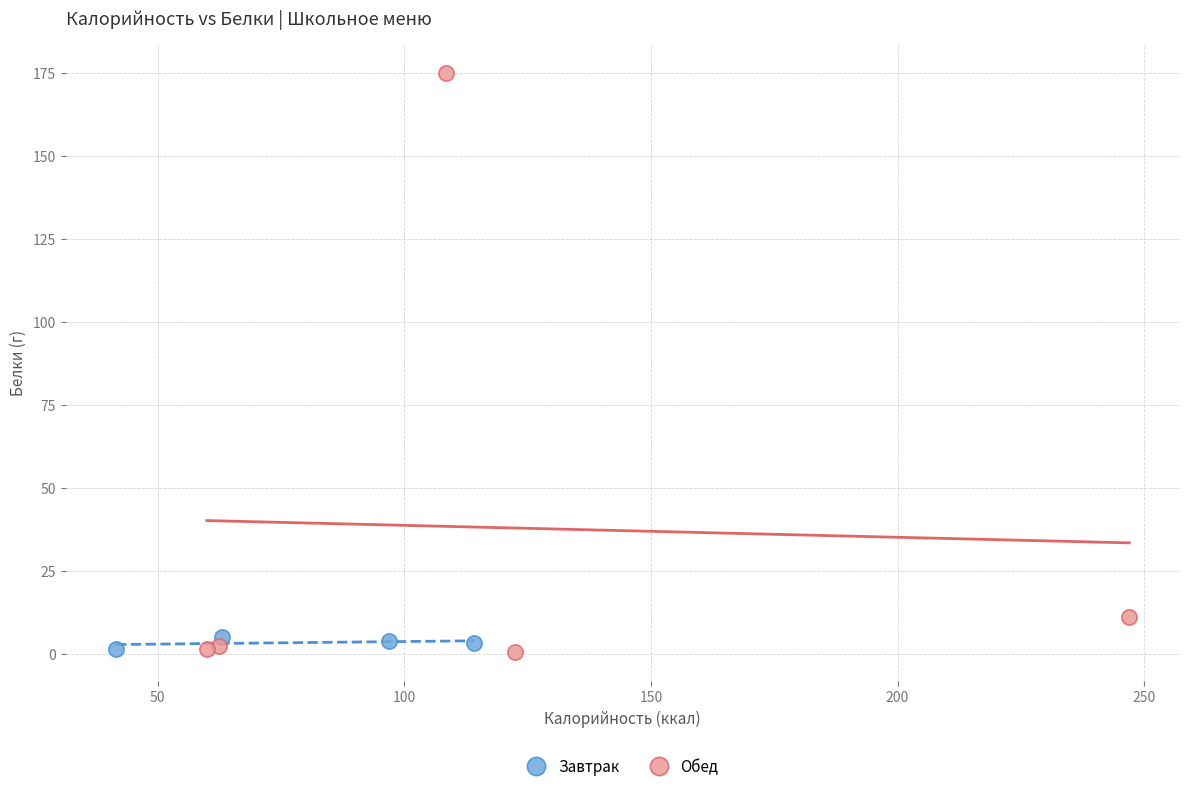

Which series has the largest Y range (max minus min)?

Обед